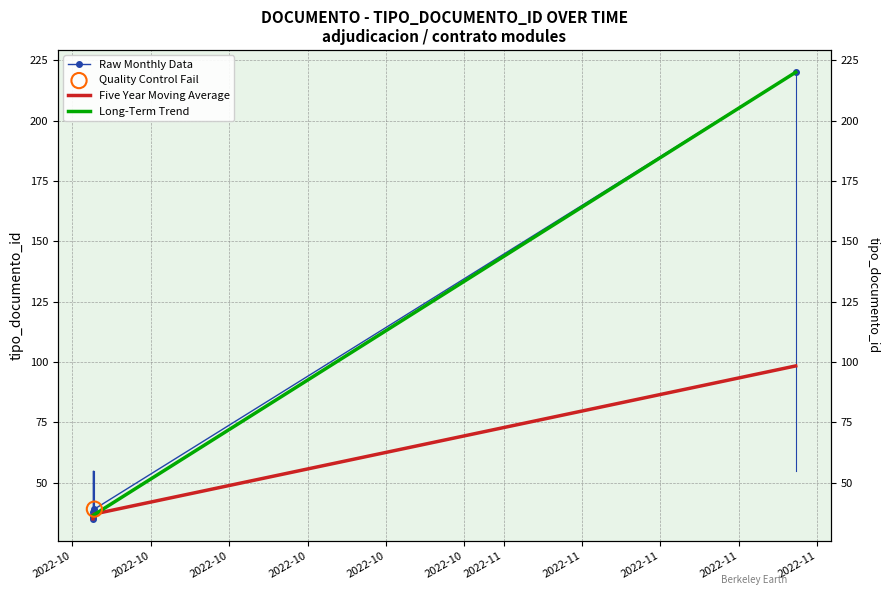

What are all the series names shown in the legend?

Raw Monthly Data, Five Year Moving Average, Long-Term Trend